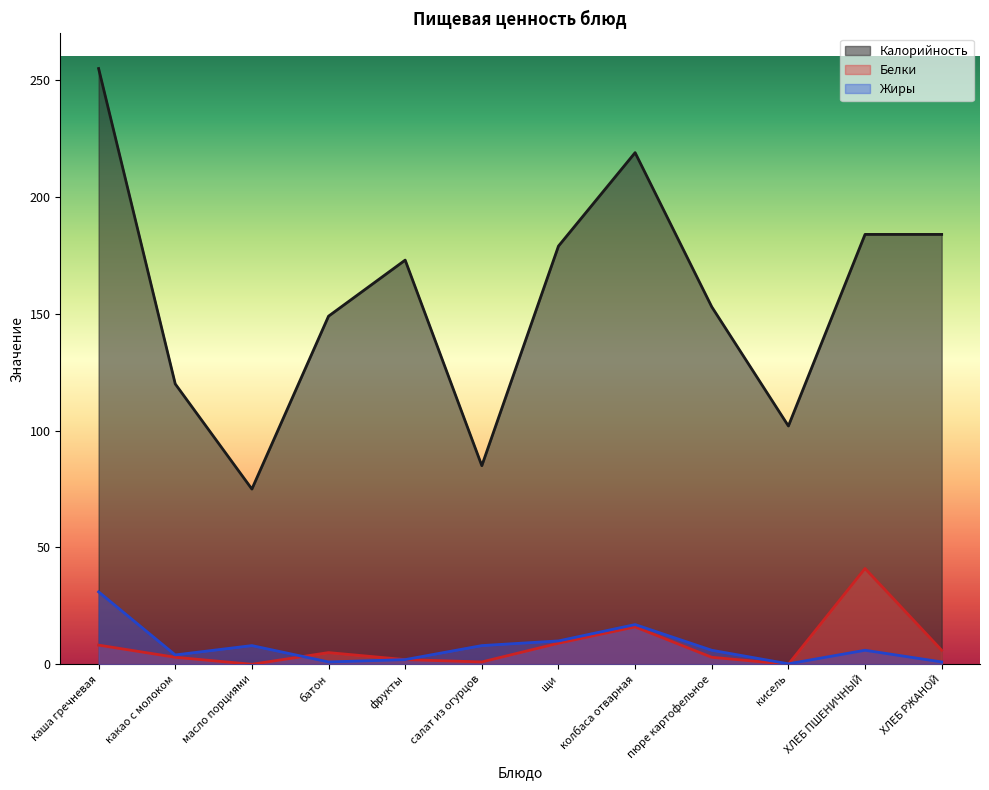

What position from the right is щи?

6